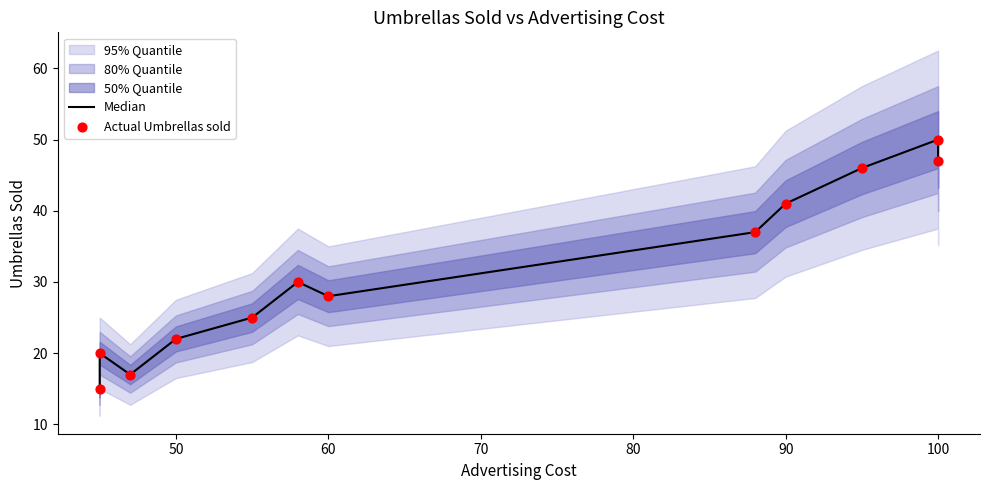

Which series has the largest total across all categories?

Median